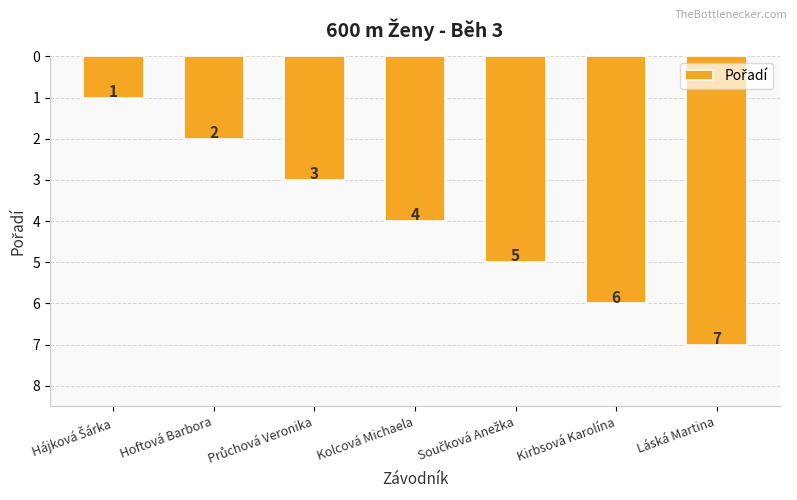

How many distinct data groups are displayed?

1